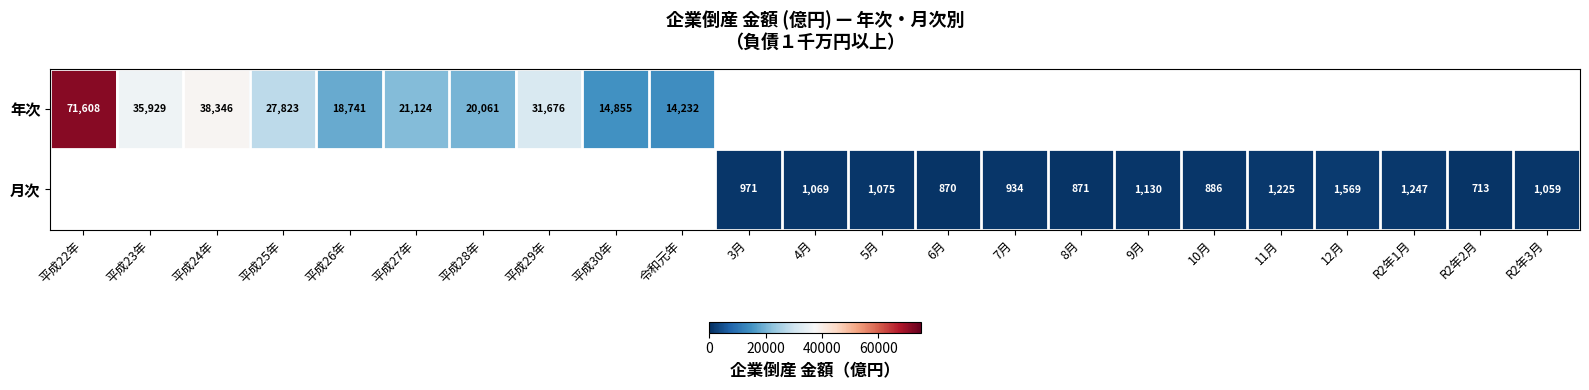

Is it true that 月次 equals 587 at 8月?

False